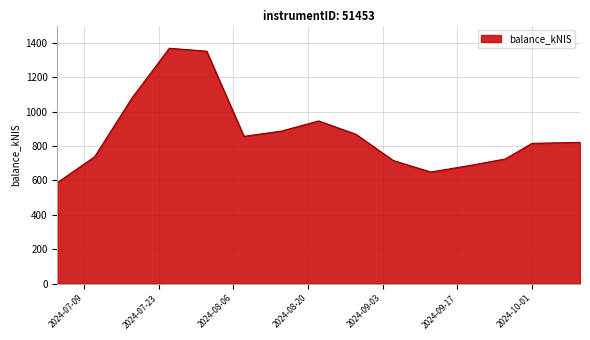

How many lines are shown in the chart?

1